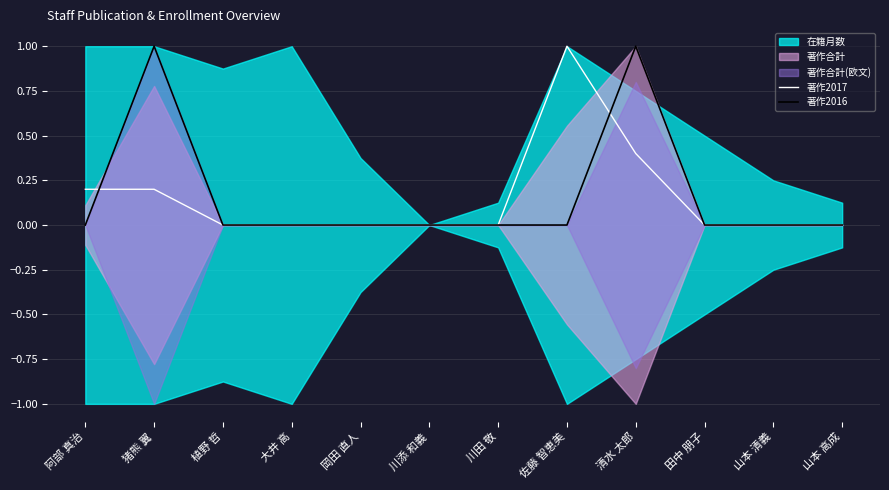

True or false: 著作2017 has a value of -0.5 at 岡田 直人.

False